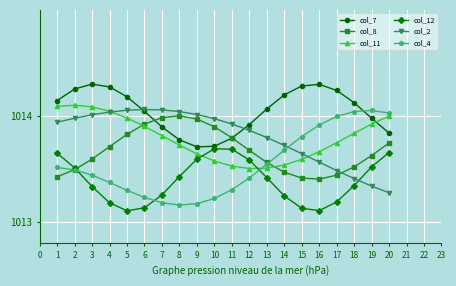

True or false: col_8 has a value of 1366.7 at 10.

False